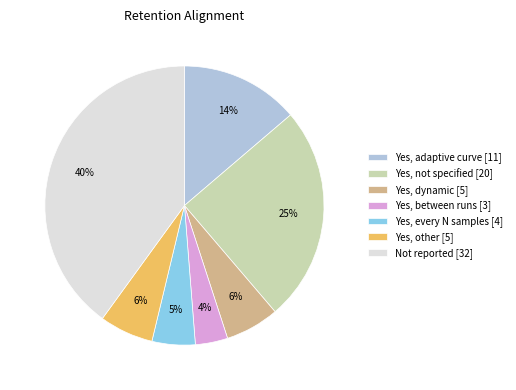

What is the ratio of the value at Yes, not specified [20] to the value at Not reported [32]?

0.6